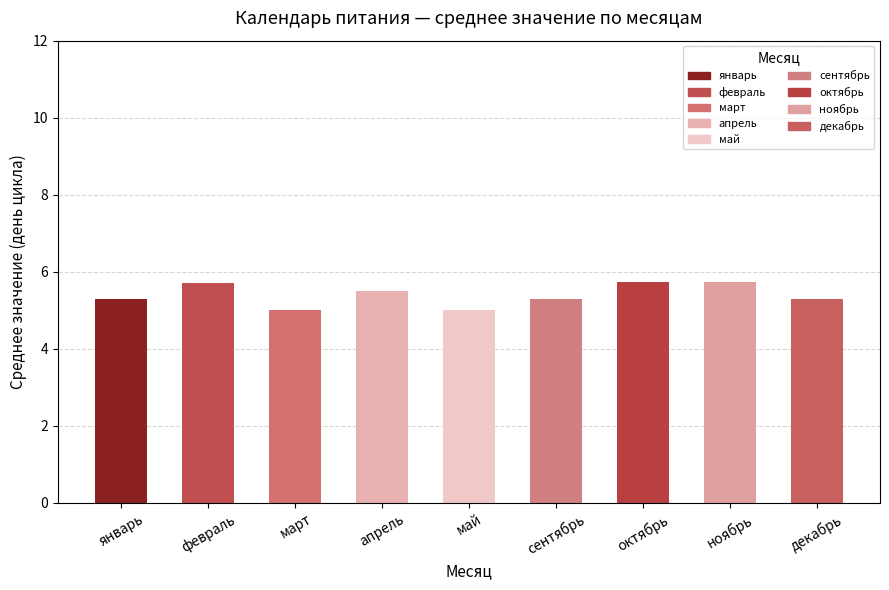

Between ноябрь and сентябрь, which is larger?

ноябрь